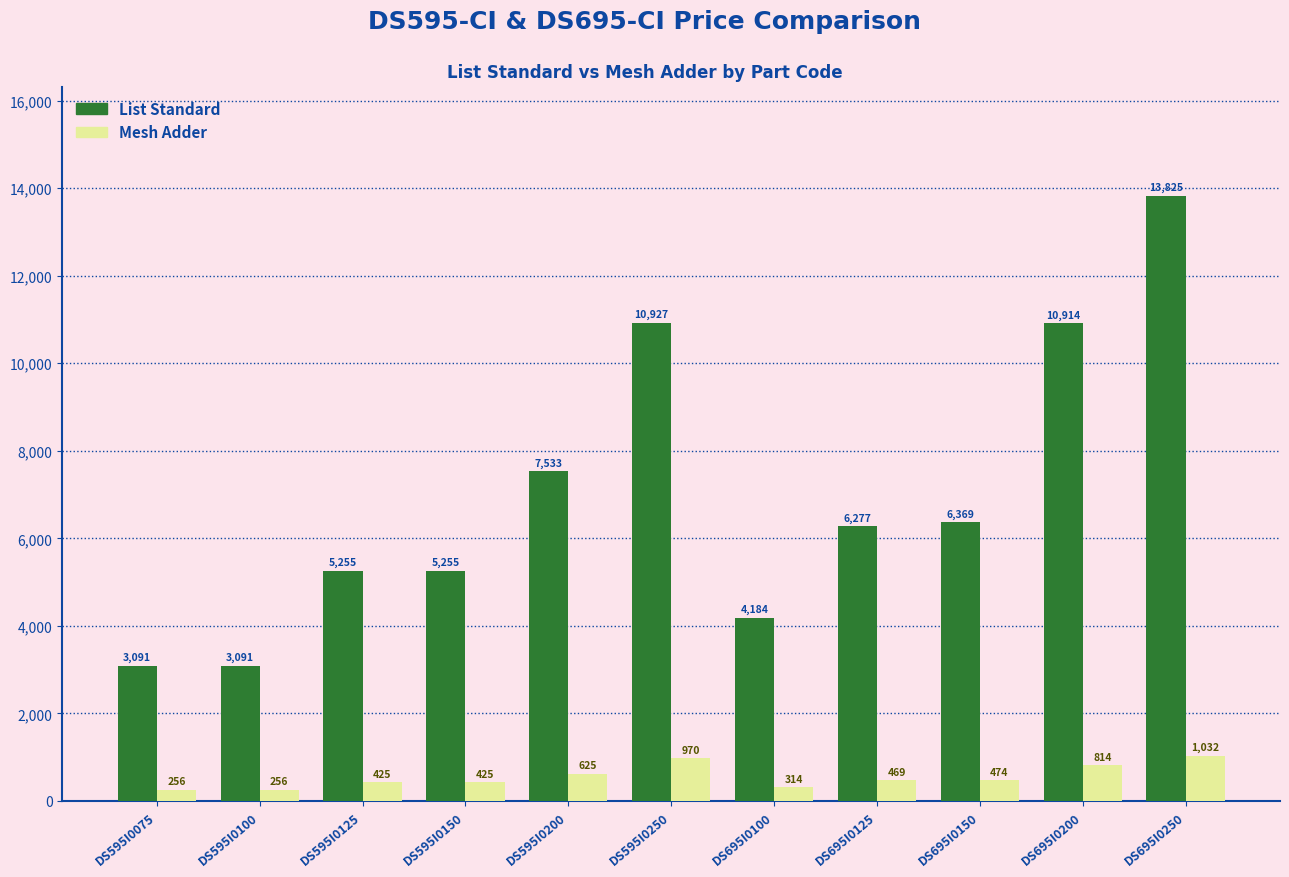

List the series in order of their overall mean, lowest first.

Mesh Adder, List Standard